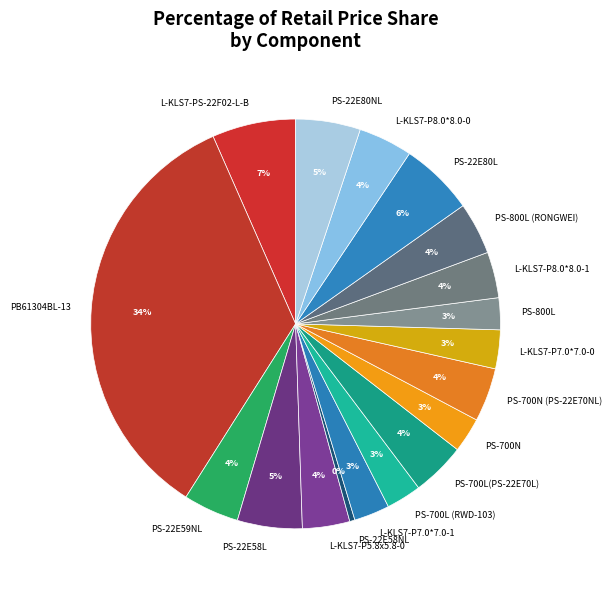

To the nearest percent, what is the average slice percentage?

6%